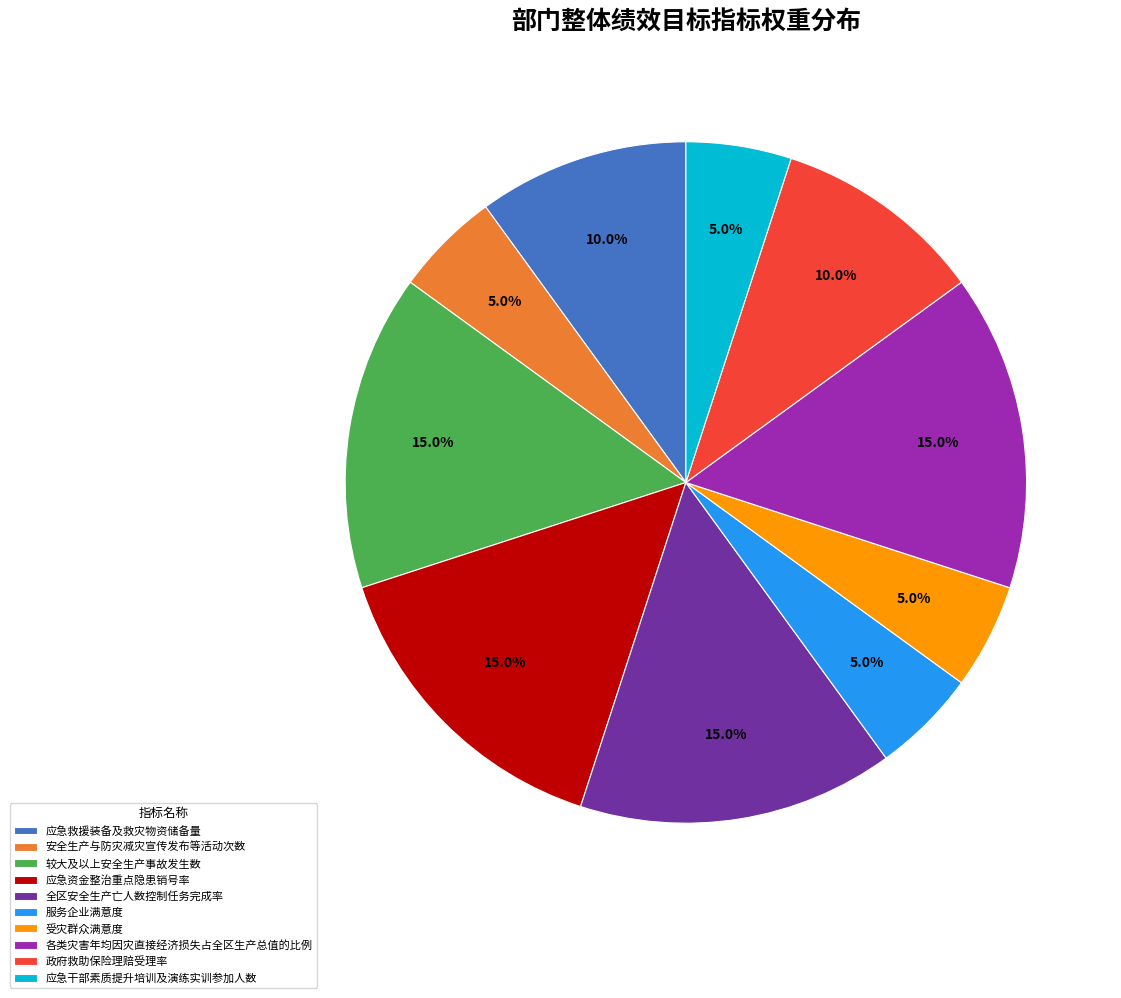

Does any single category account for the majority?

No